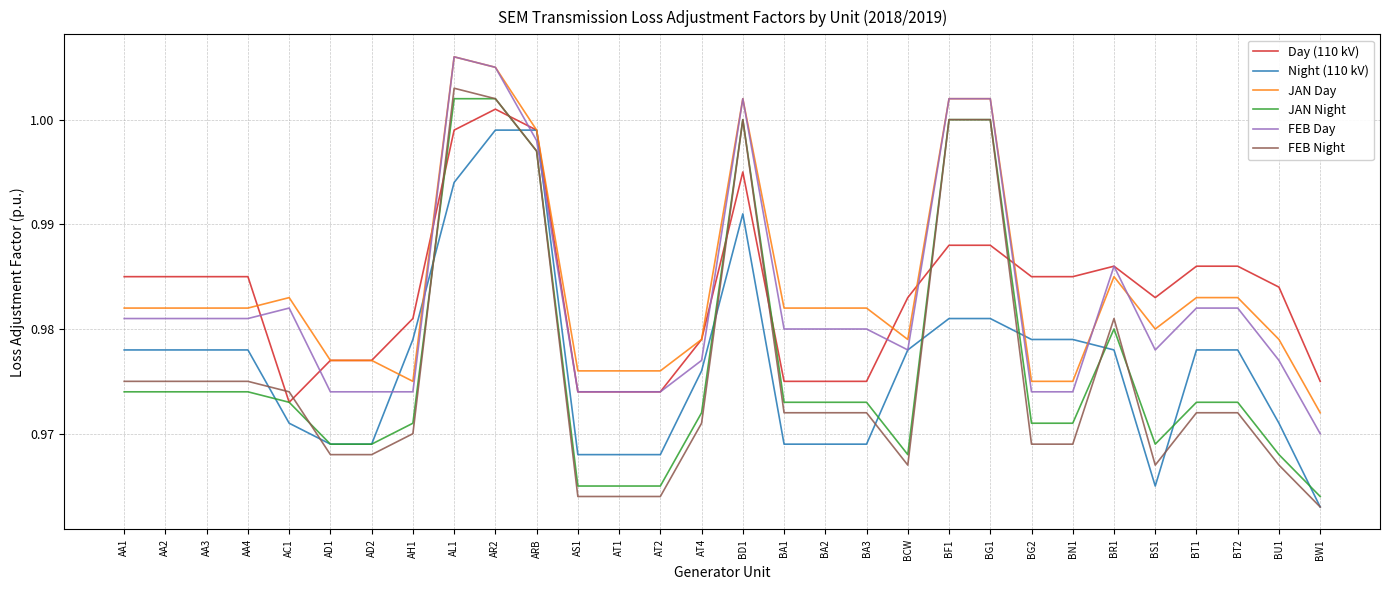

At which category is the sum across all series the highest?

AR2